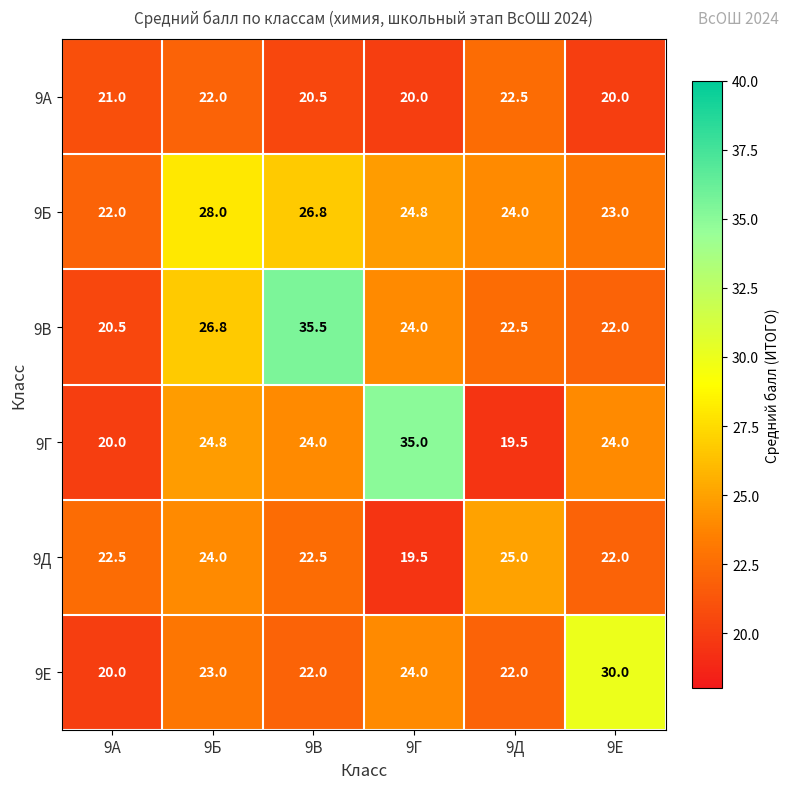

Where is 9Е nearest to the value 25?

9Г